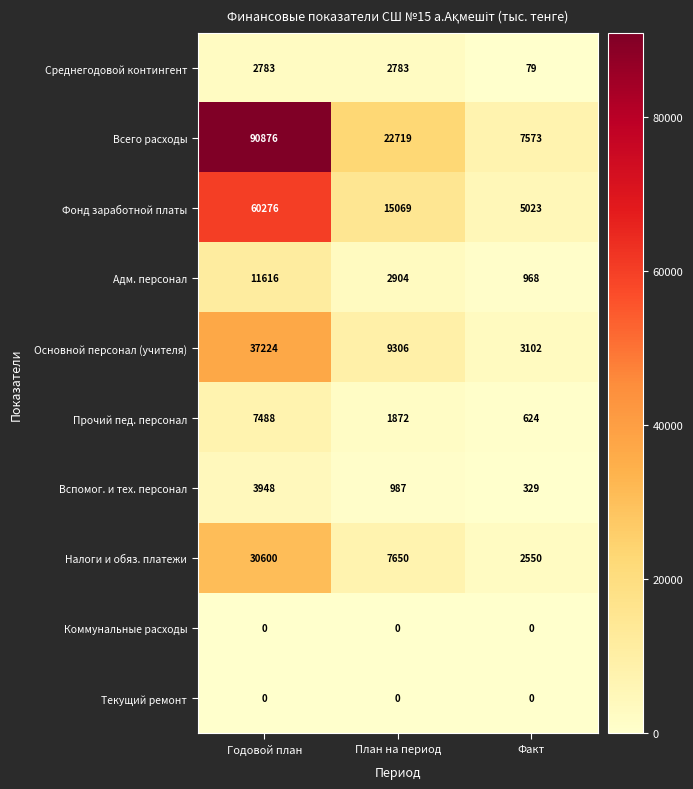

Reading right to left, list all the values displayed in this chart.

Среднегодовой контингент: 79	2783	2783
Всего расходы: 7573	22719	90876
Фонд заработной платы: 5023	15069	60276
Адм. персонал: 968	2904	11616
Основной персонал (учителя): 3102	9306	37224
Прочий пед. персонал: 624	1872	7488
Вспомог. и тех. персонал: 329	987	3948
Налоги и обяз. платежи: 2550	7650	30600
Коммунальные расходы: 0	0	0
Текущий ремонт: 0	0	0